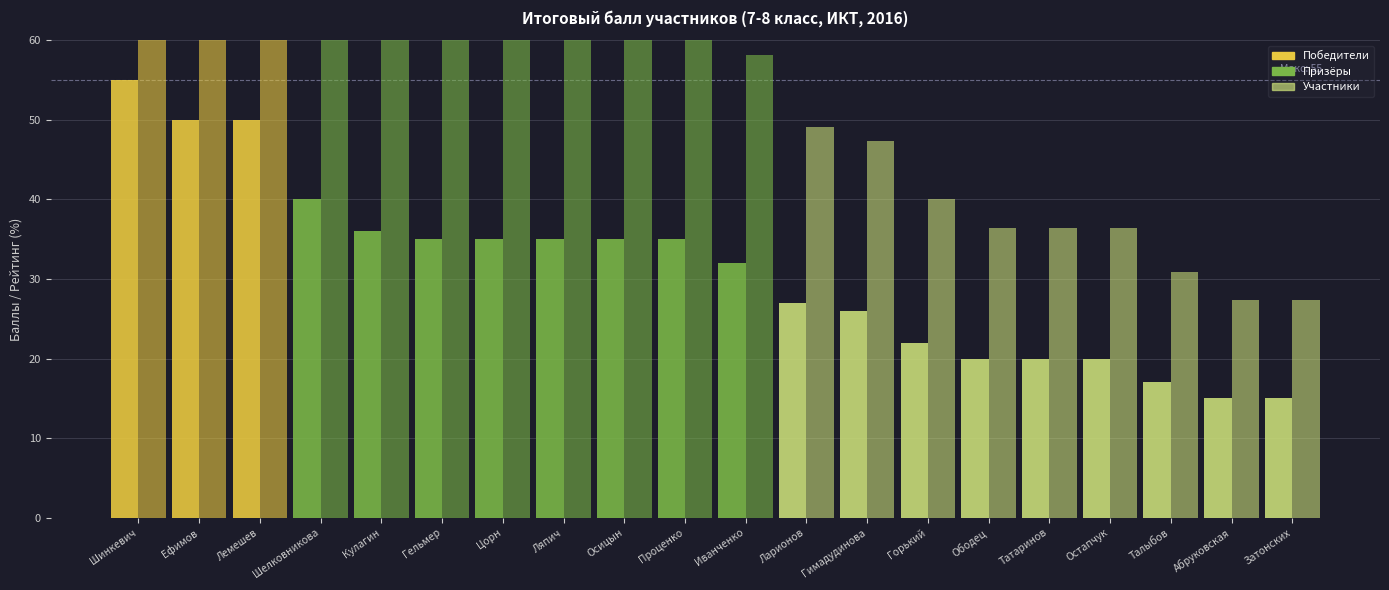

Which series has the largest total across all categories?

Рейтинг (%)